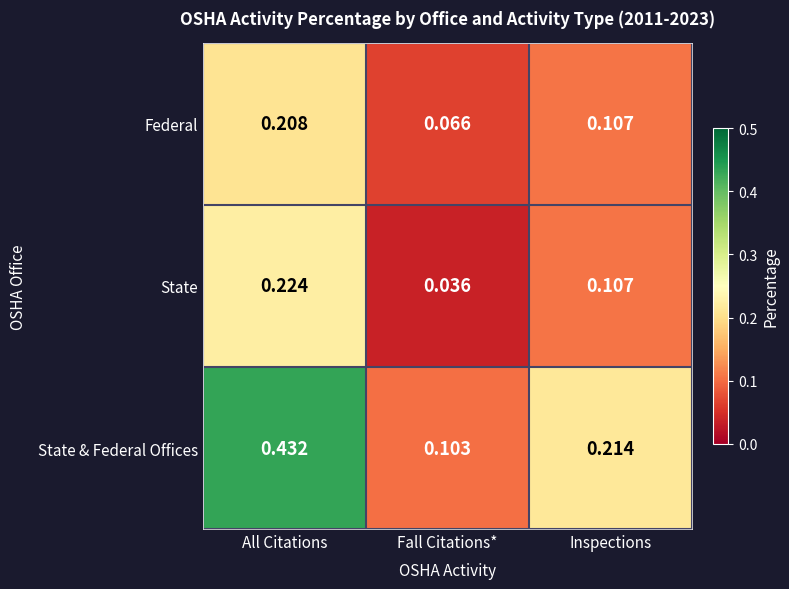

Rank the series by their maximum value, from lowest to highest.

Federal, State, State & Federal Offices